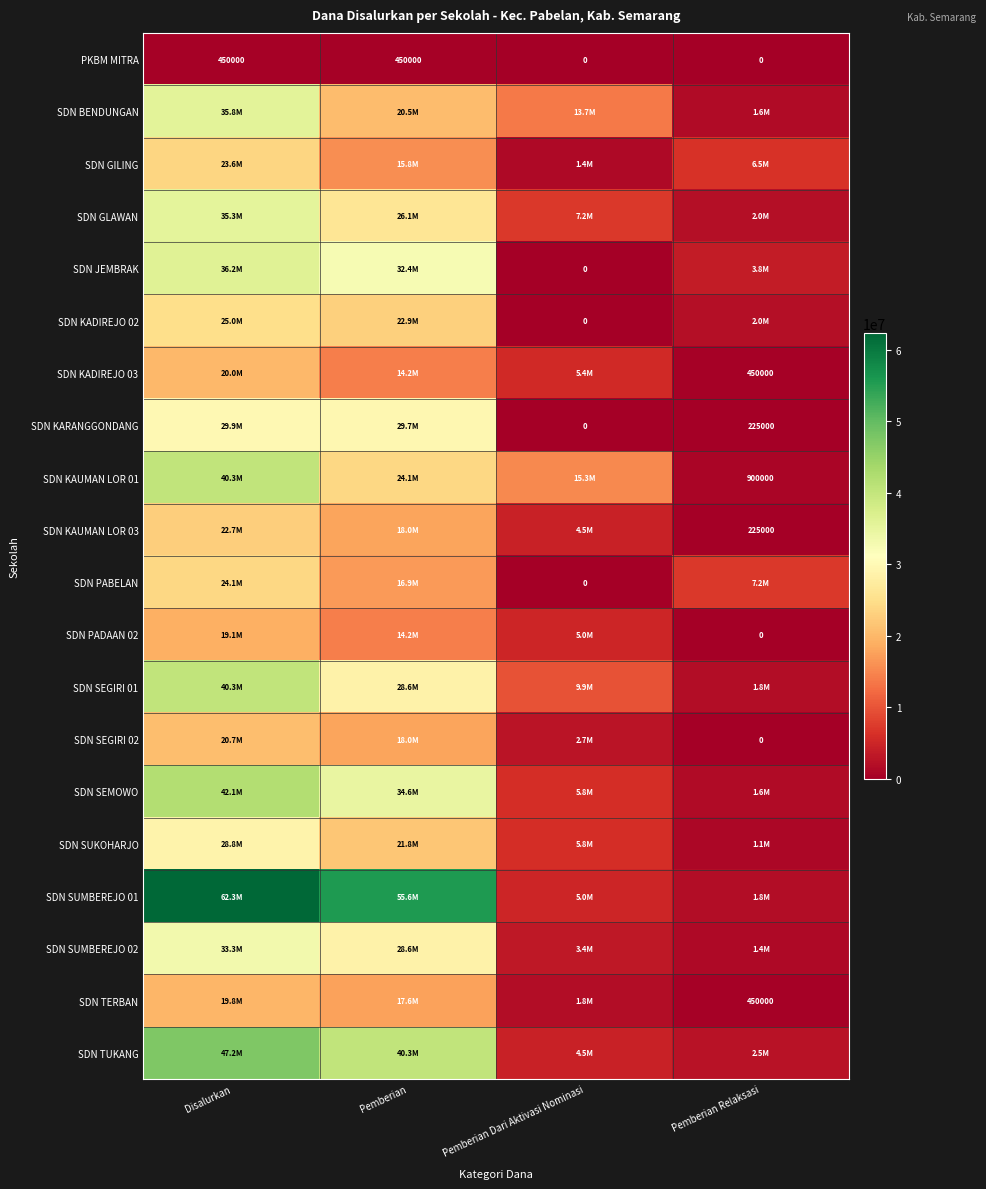

List the labels in order of SDN TERBAN value, largest first.

Disalurkan, Pemberian, Pemberian Dari Aktivasi Nominasi, Pemberian Relaksasi